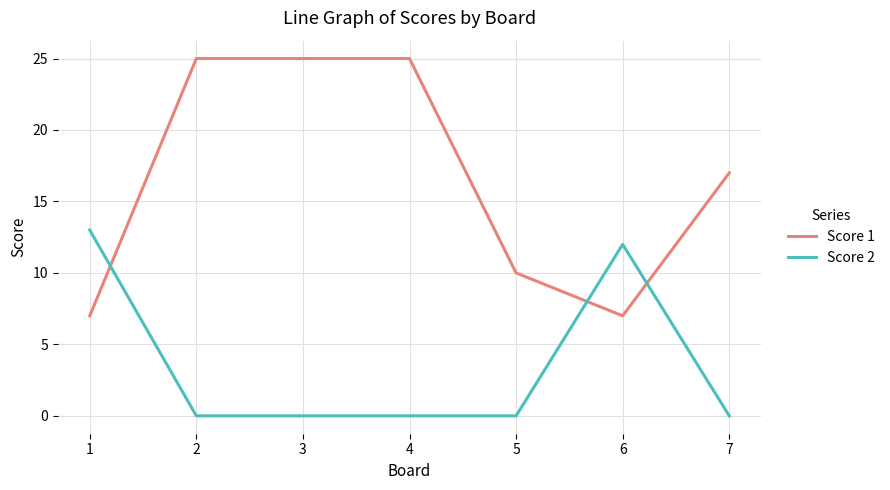

Rank the series by their maximum value, from lowest to highest.

Score 2, Score 1